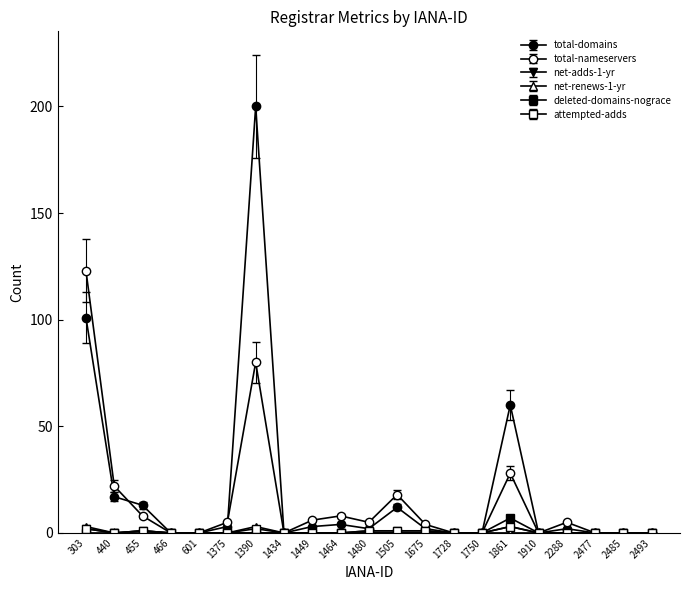

How many data points does each series have?

21